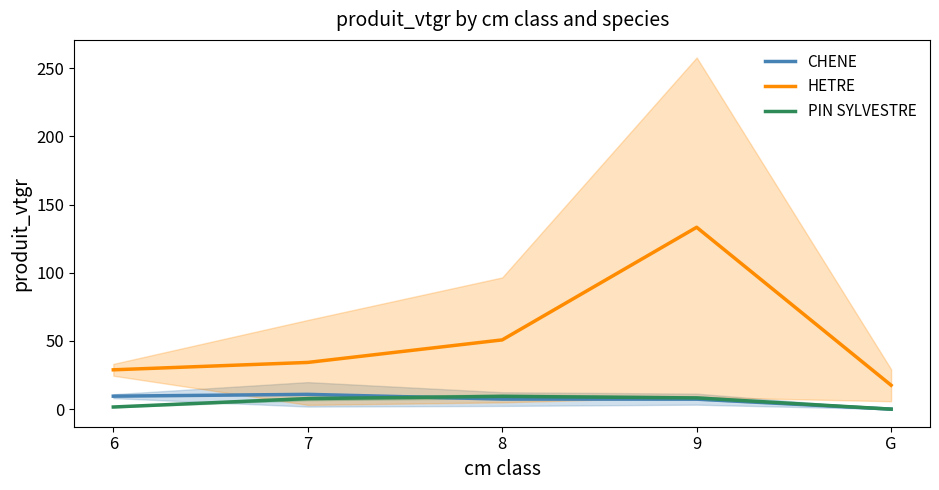

What is the label of the 5th point from the right?

6